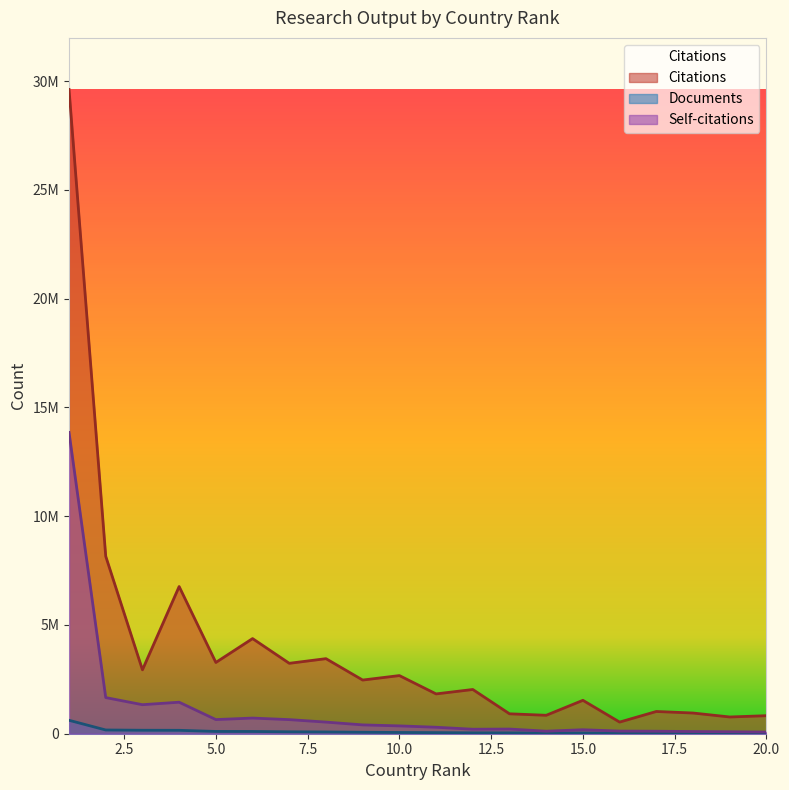

Which category has the highest value in the Self-citations series?

1